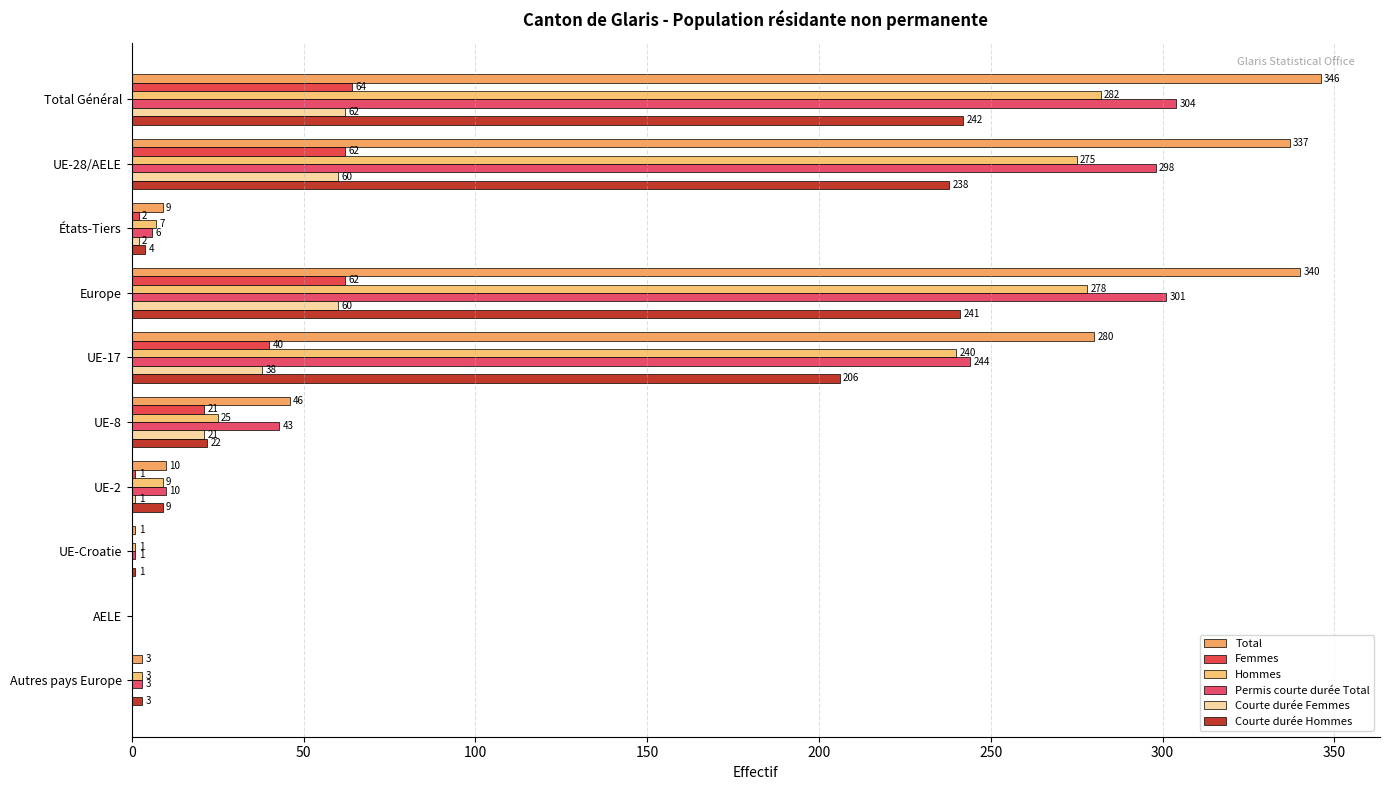

How many values in Courte durée Femmes are above zero?

7